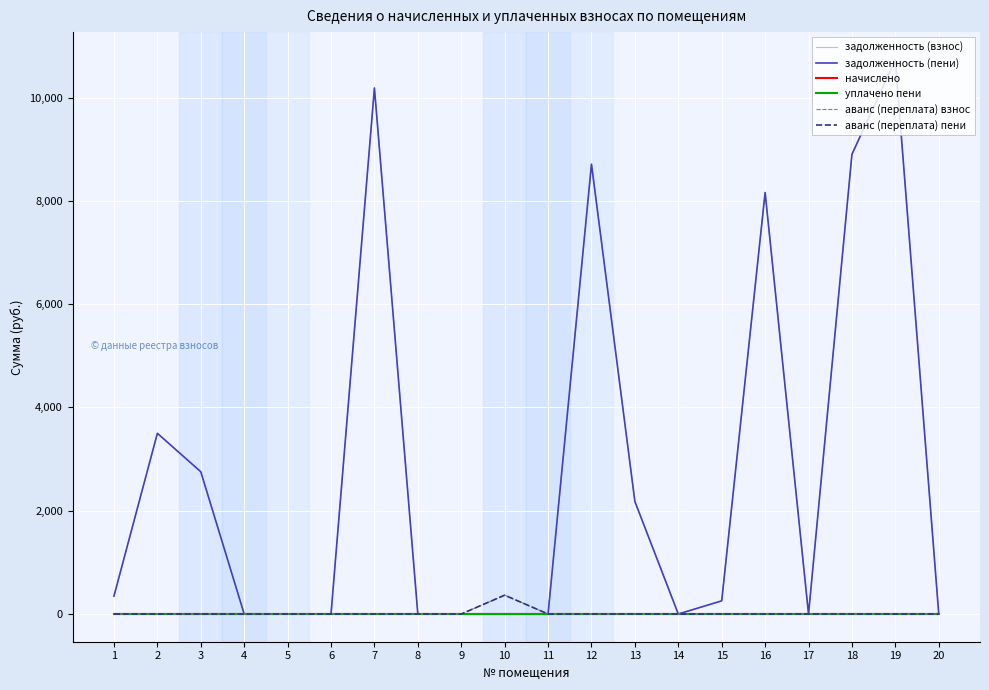

At which label does задолженность (пени) reach its minimum?

4